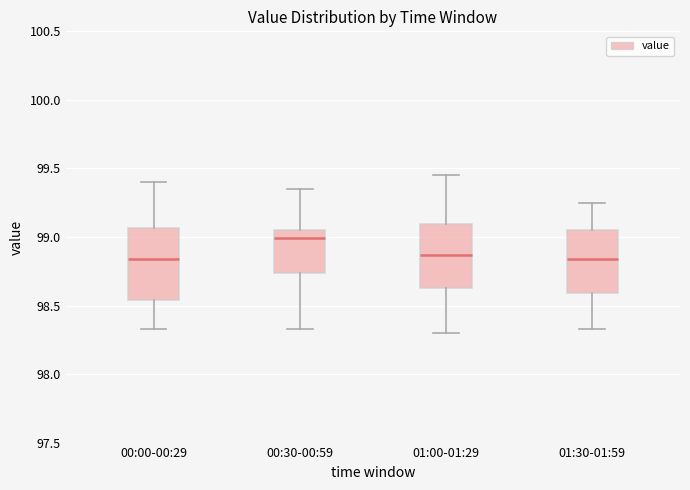

Comparing the boxes themselves (not the whiskers), which one is the tallest?

00:00-00:29